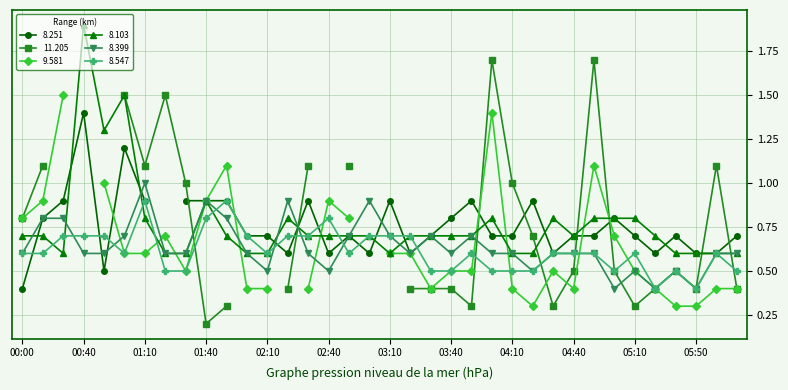

What is the lowest value of the 8.547 series?

0.4